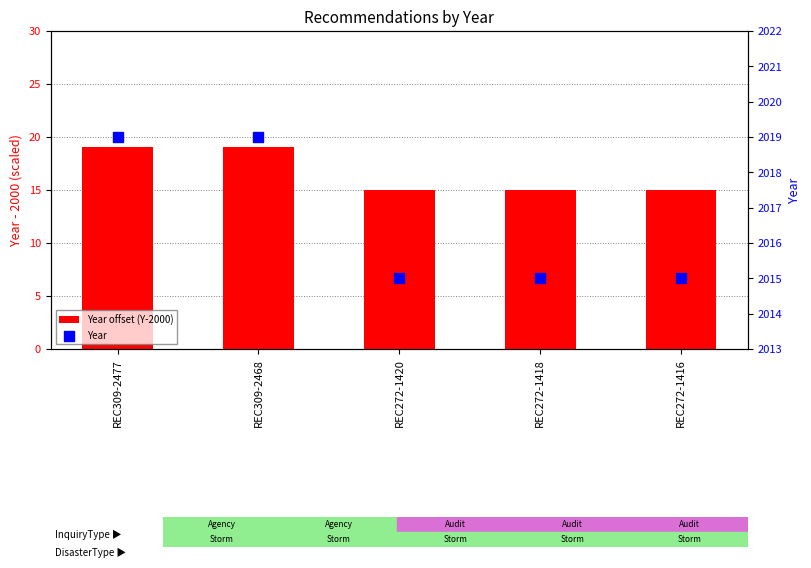

Is the value of Year at REC272-1418 greater than the value of Year offset (Y-2000) at REC272-1420?

Yes